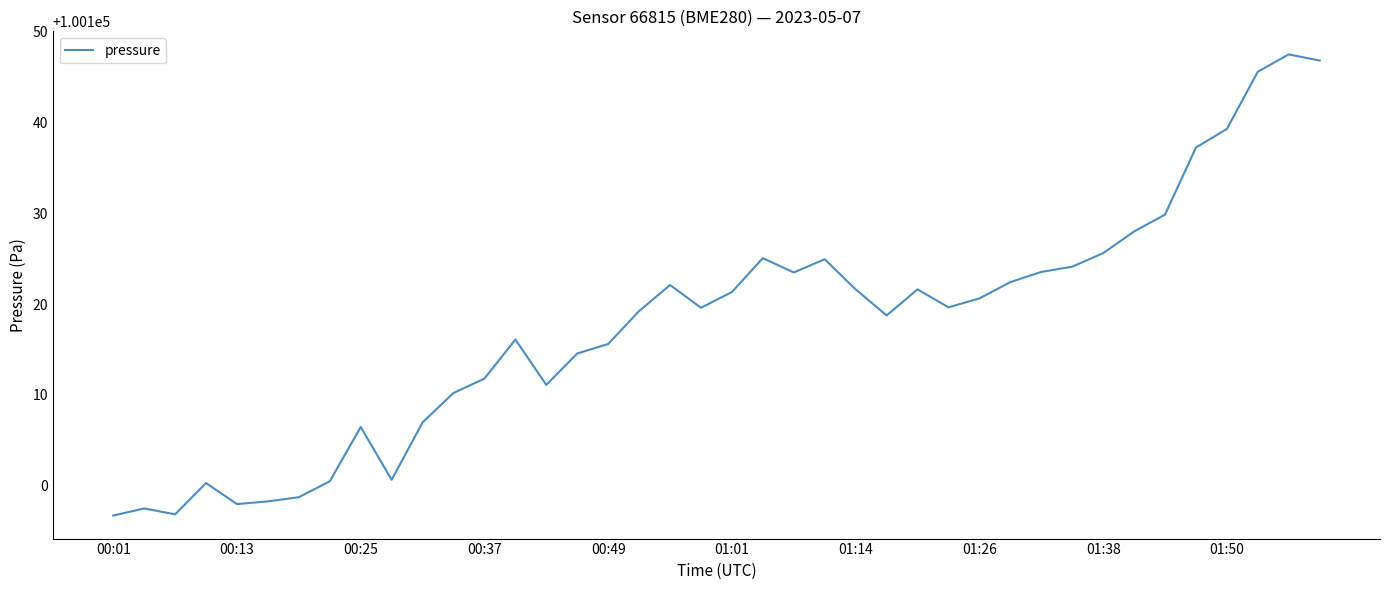

What is the average value?

100117.7